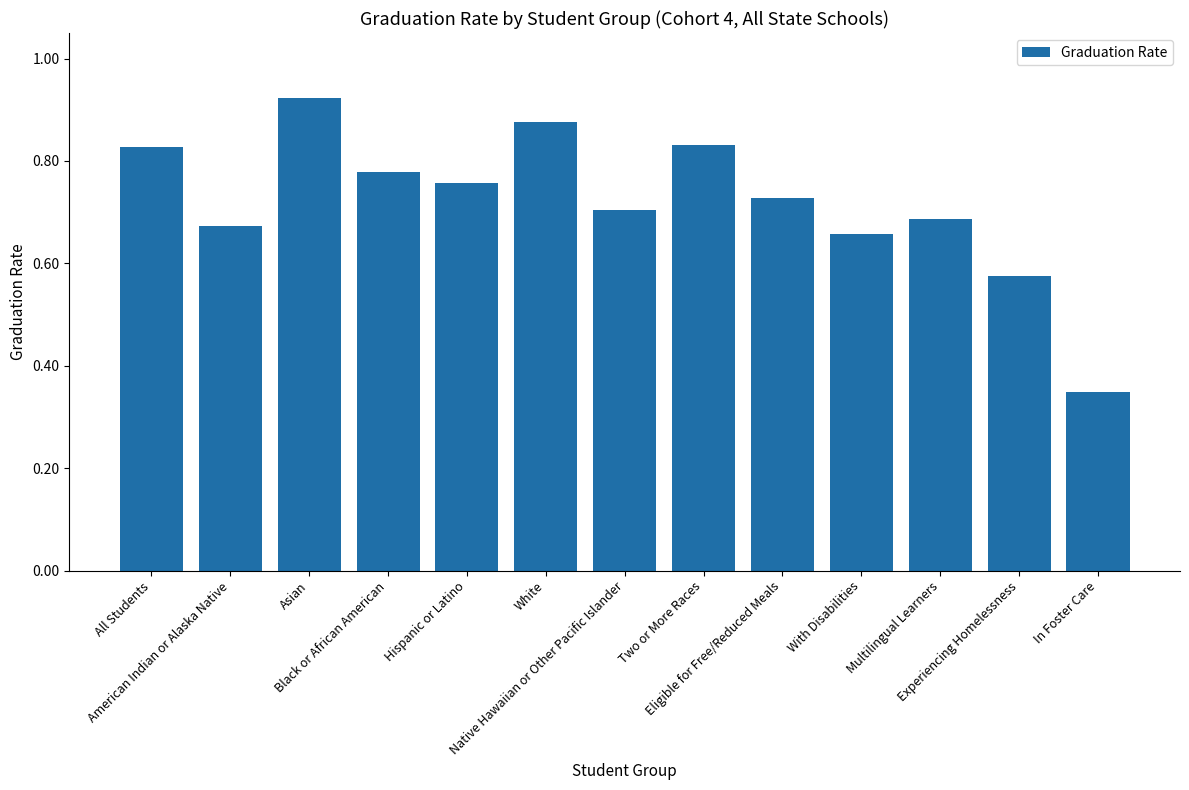

Count the values in the range 0 to 1.

13